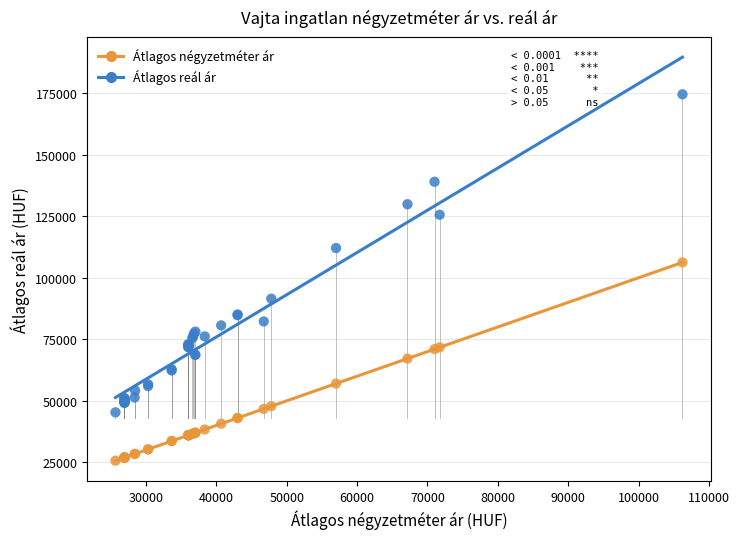

Which series contains the lowest Y value?

Átlagos négyzetméter ár